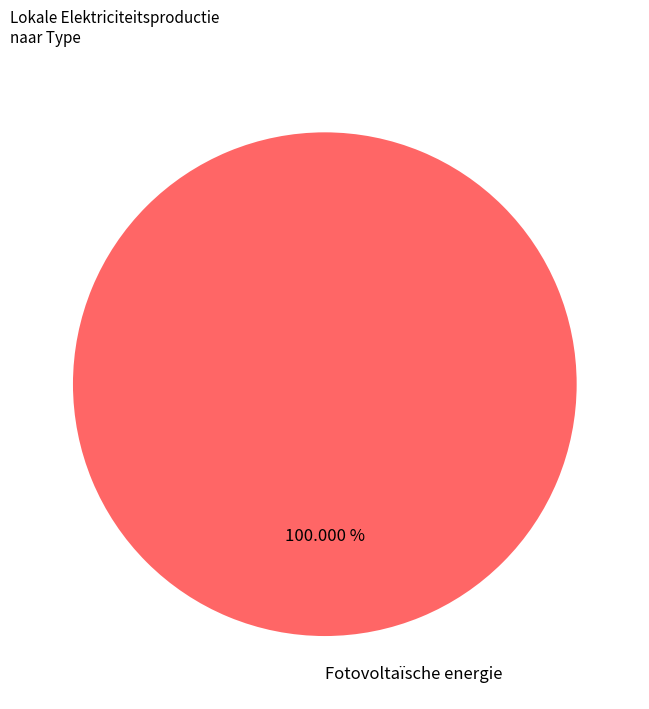

Does Fotovoltaïsche energie represent more than half of the total?

Yes